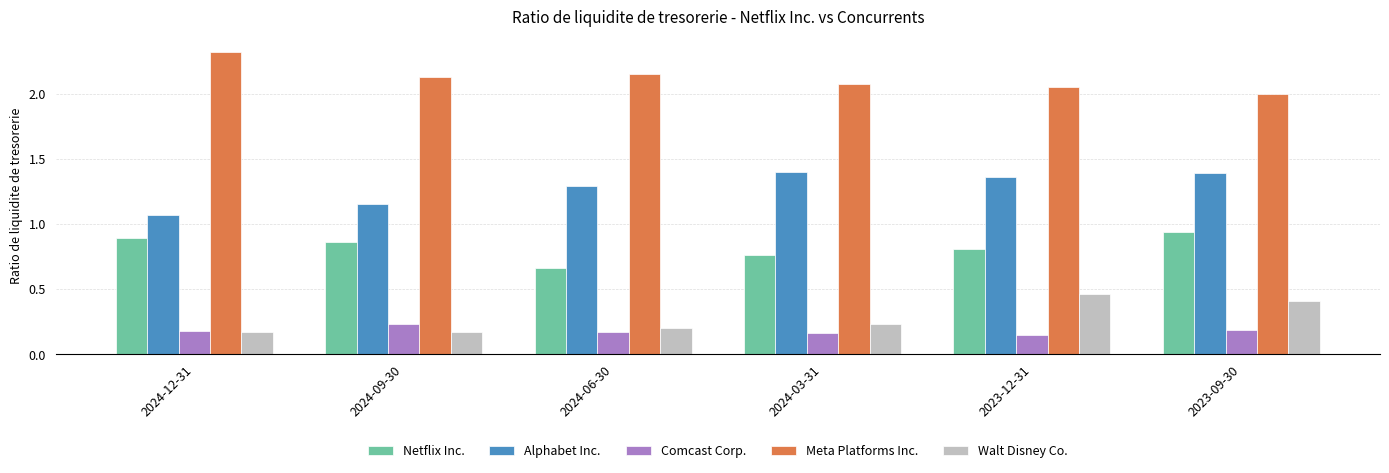

What is the difference between the highest and lowest values at 2023-09-30?

1.8